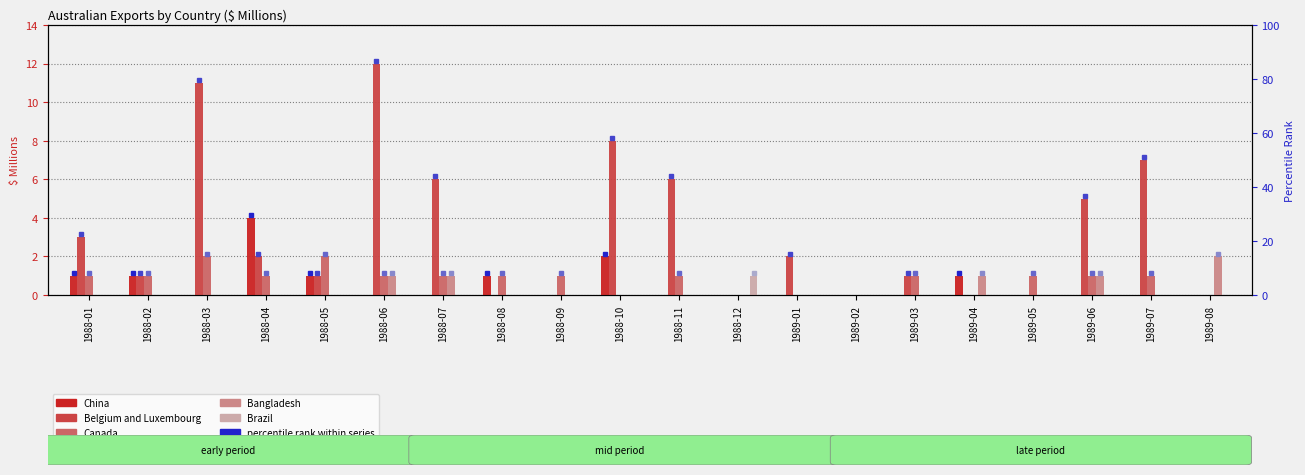

How many groups of bars are there?

20